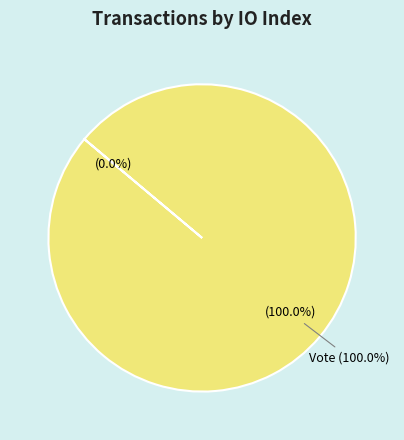

Rank the categories by value from highest to lowest.

Vote, Regular